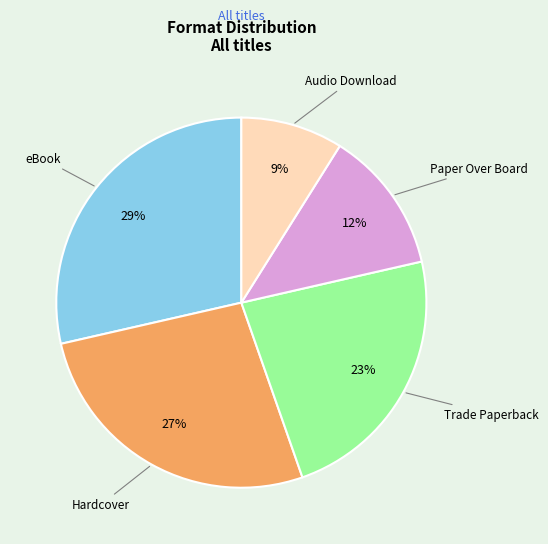

Does any single category account for the majority?

No